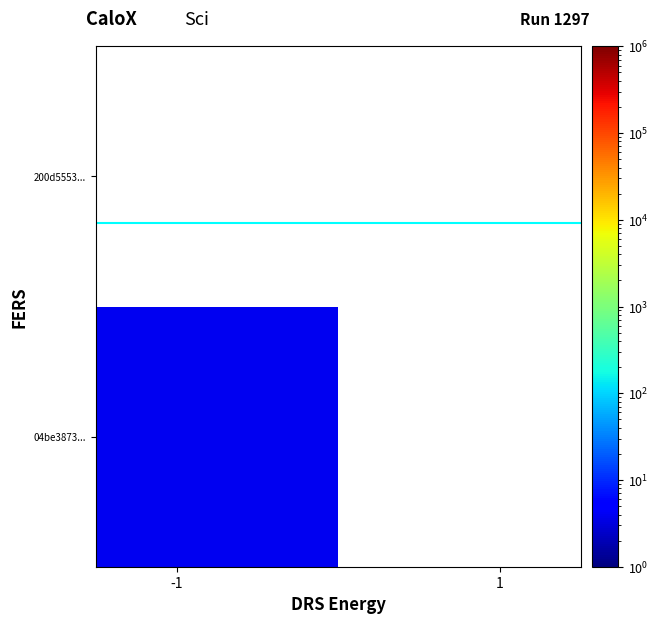

Count the number of categories in the chart.

2